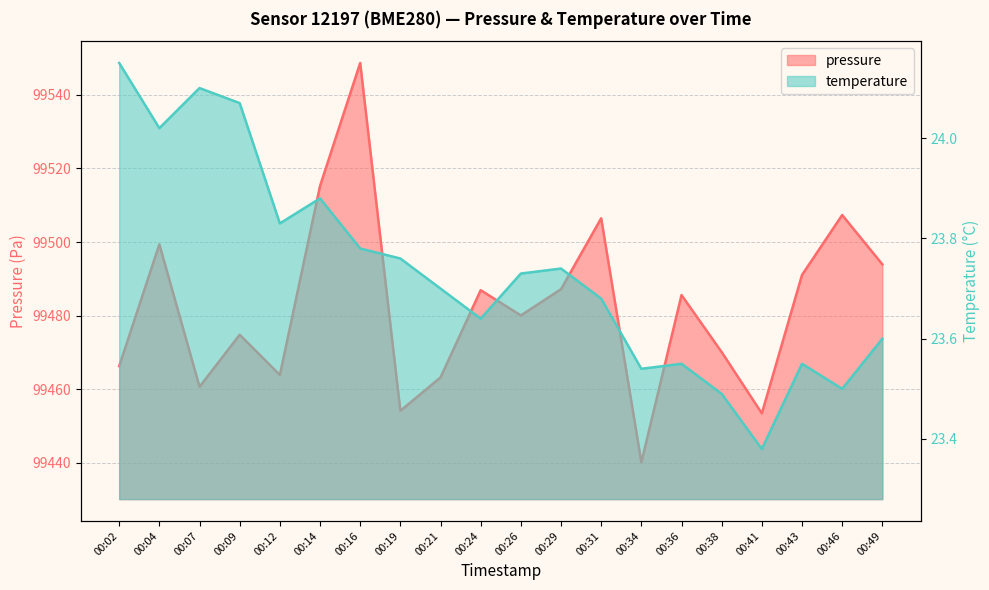

Is it true that pressure equals 99499.4 at 00:04?

True